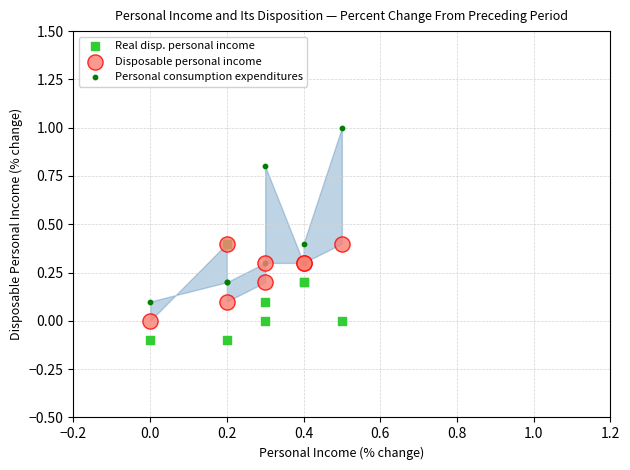

What are all the series names shown in the legend?

Real disp. personal income, Disposable personal income, Personal consumption expenditures